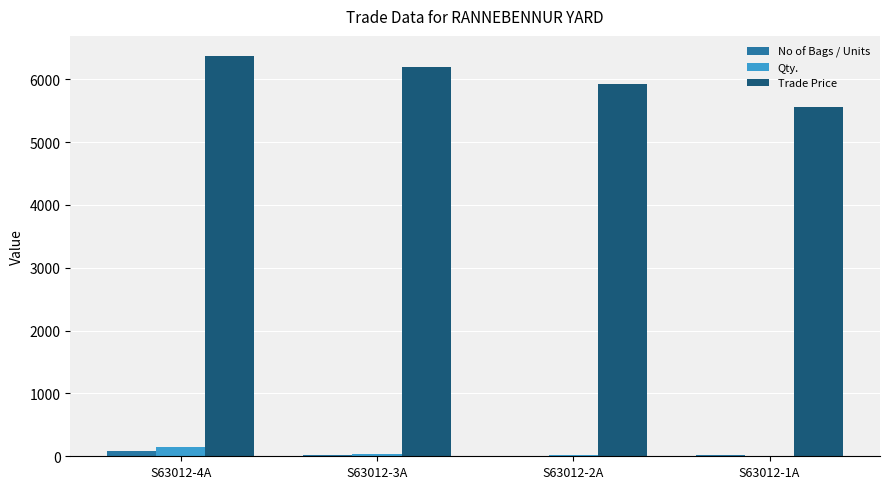

What is the sum of the No of Bags / Units values at S63012-1A and S63012-3A?

35.0